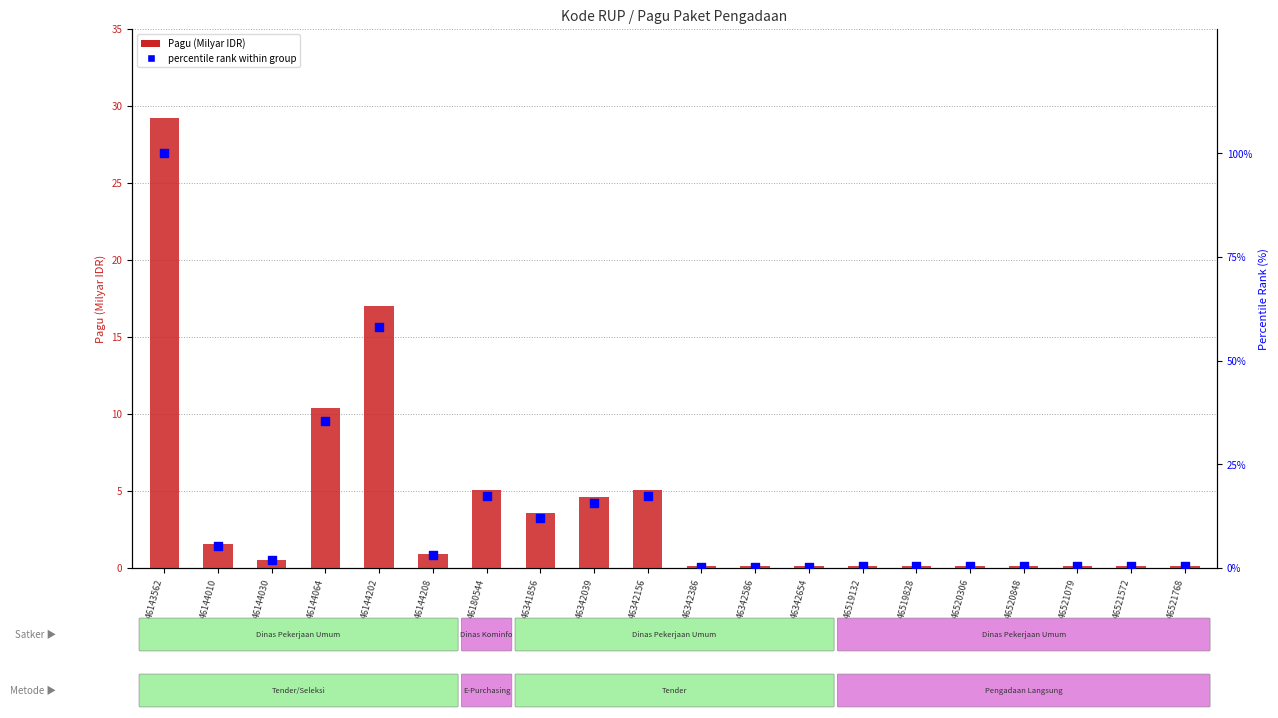

At which category is the sum across all series the highest?

46143562